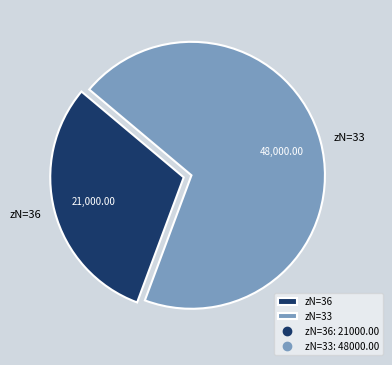

Which category has the smallest portion of the pie?

zN=36